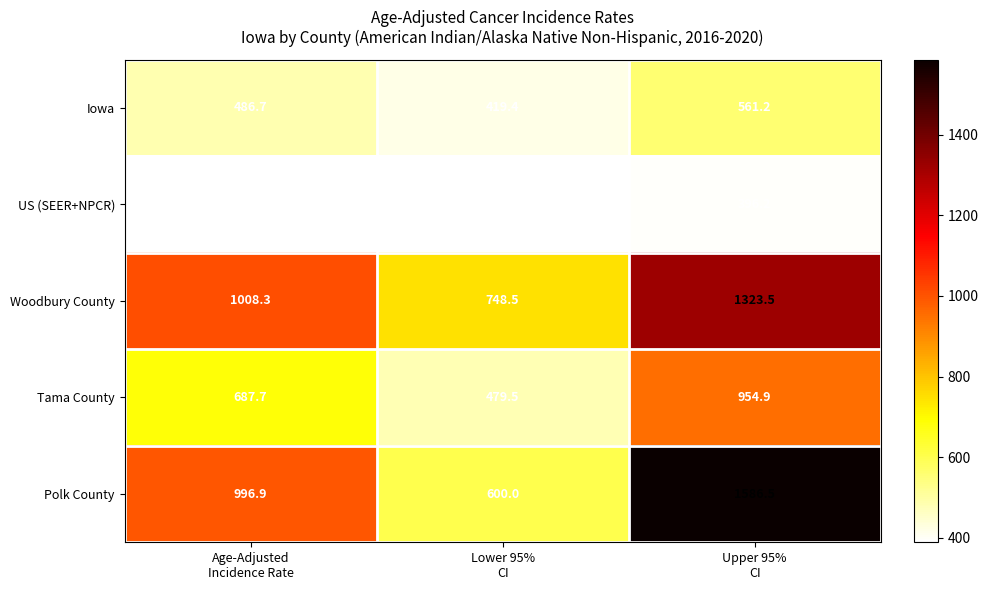

List the series in order of their peak value, lowest first.

US (SEER+NPCR), Iowa, Tama County, Woodbury County, Polk County